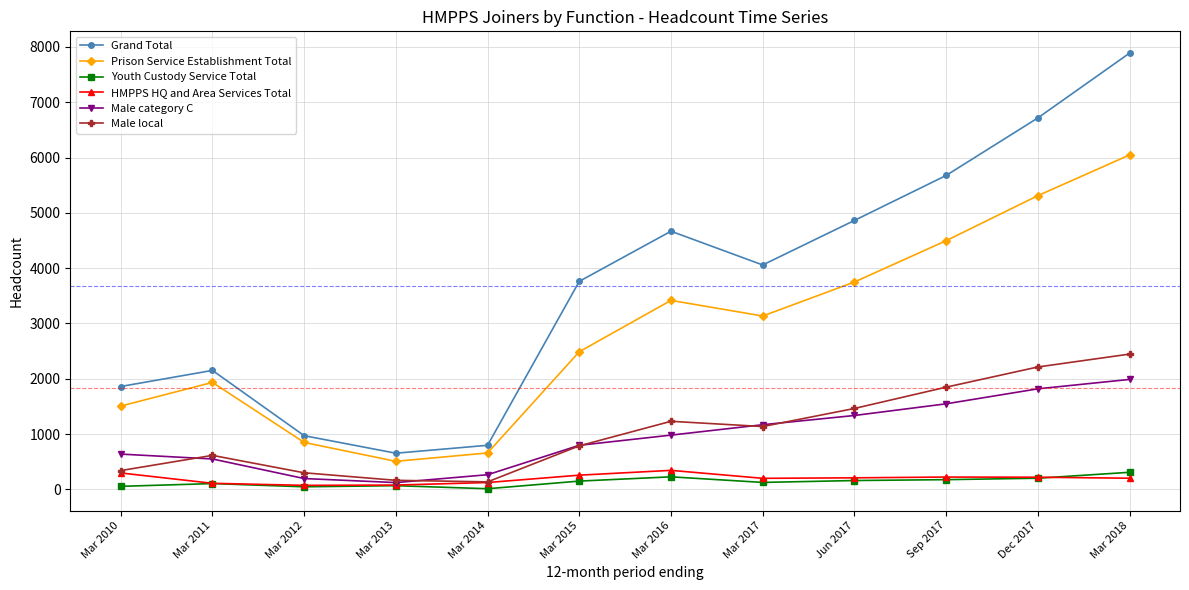

The Grand Total series shows 4058 at Mar 2017. True or false?

True